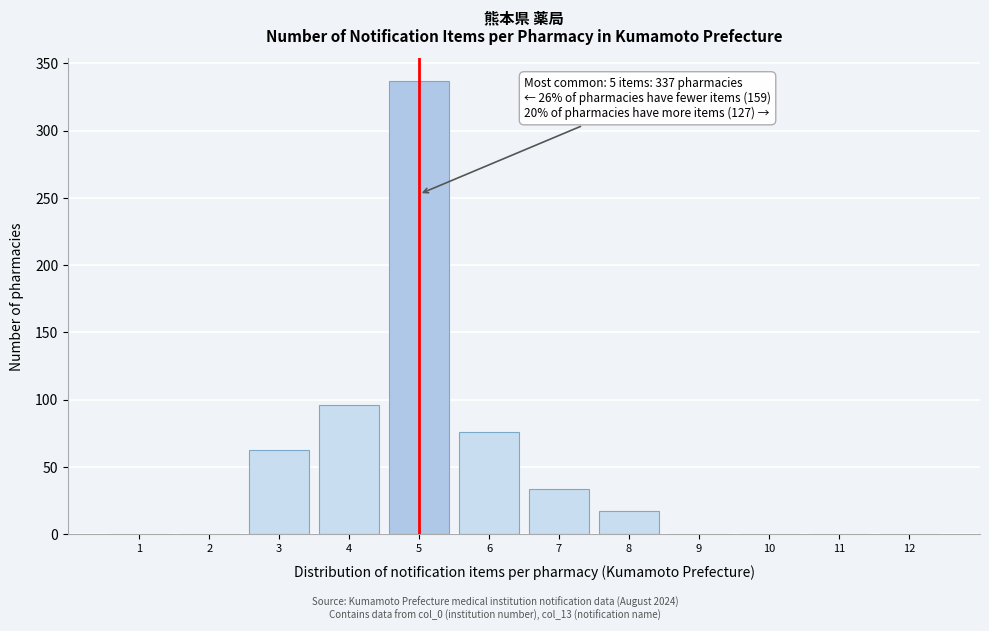

Over which range of the x-axis is the bar tallest?

4.5 to 5.5